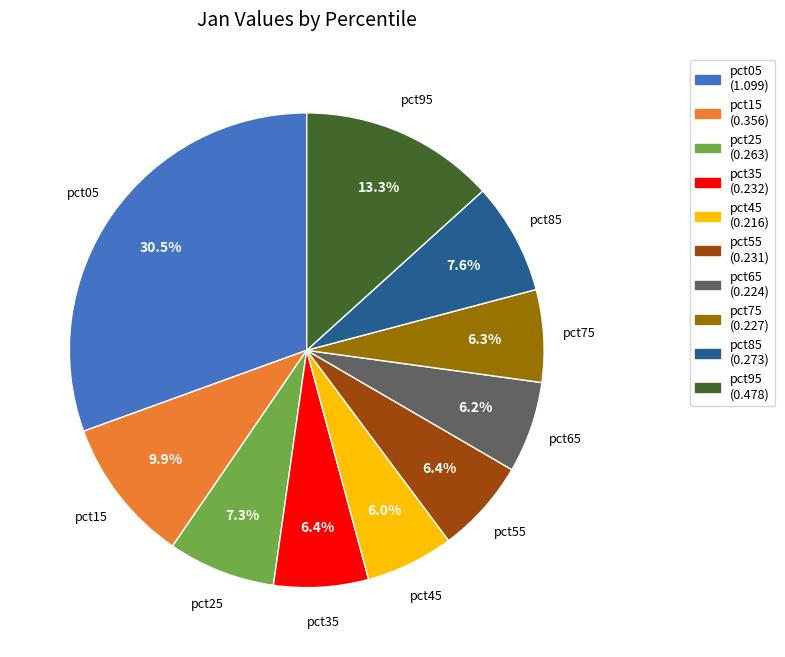

Which slice is the largest?

pct05